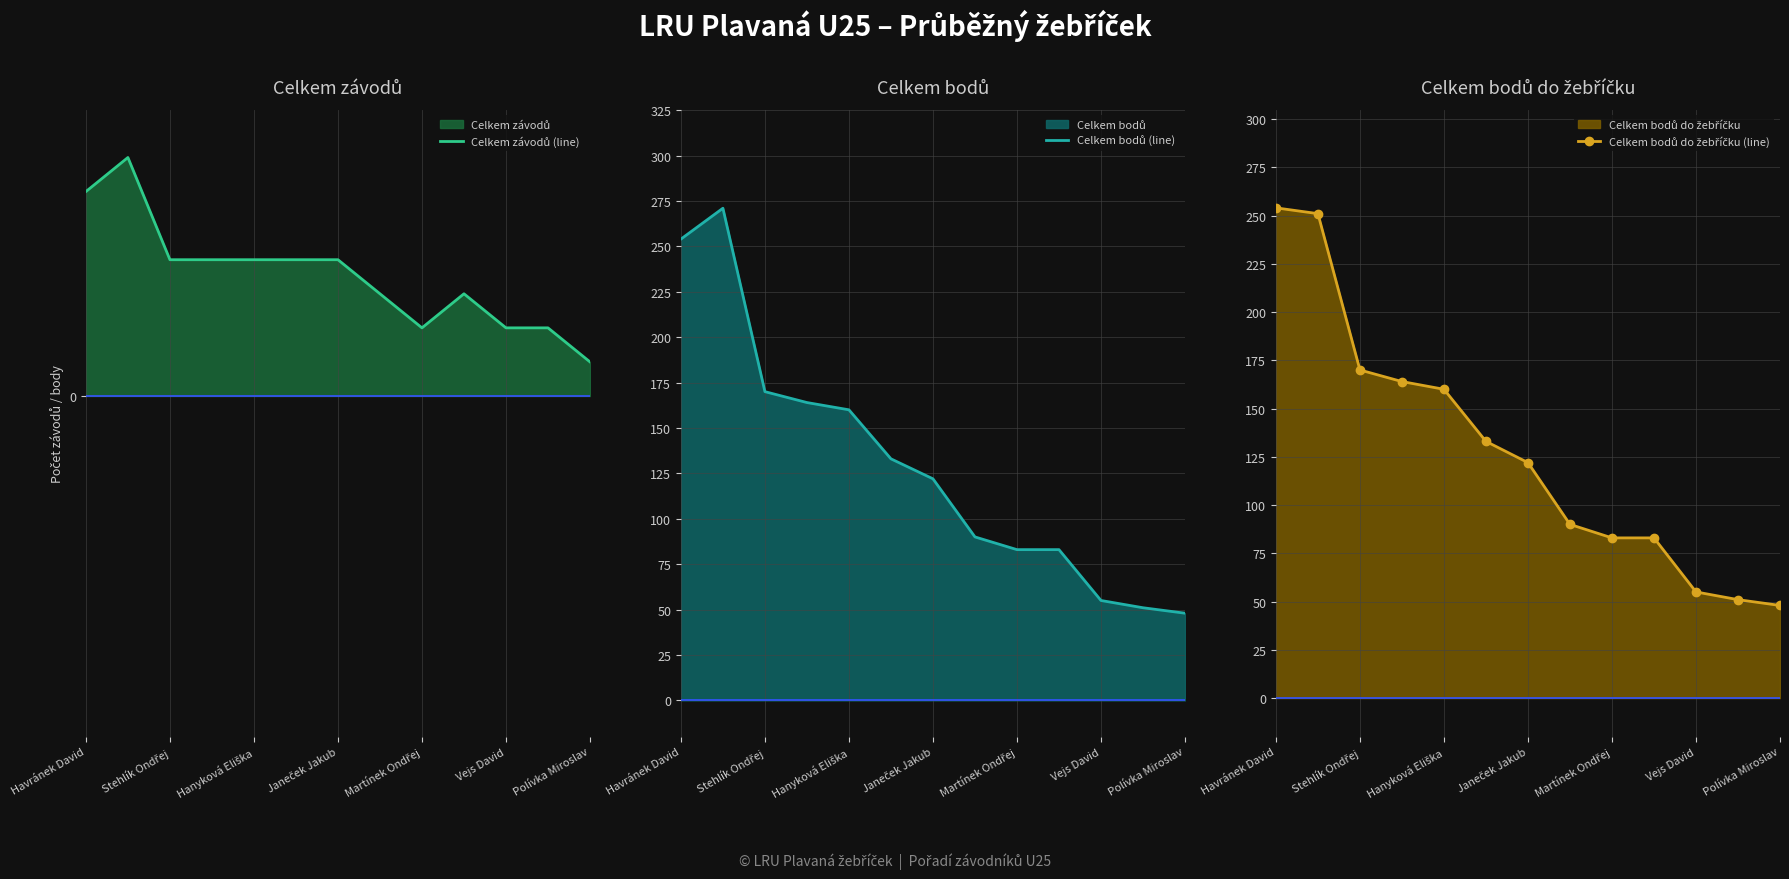

What is the average value of the Celkem závodů (line) series?

7